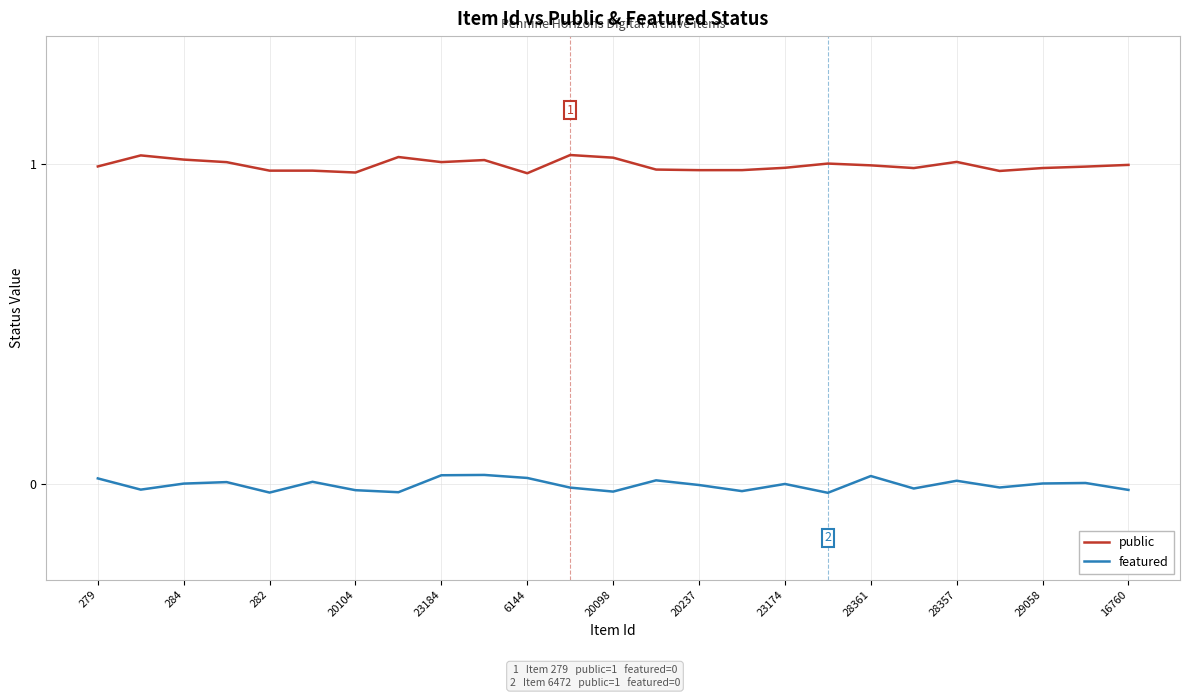

True or false: featured and public intersect in this chart.

False